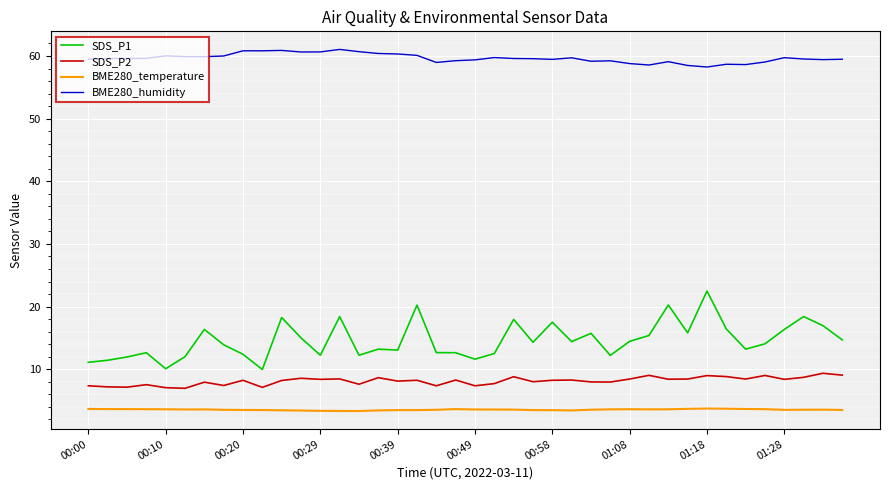

Which series has the widest spread of values?

SDS_P1